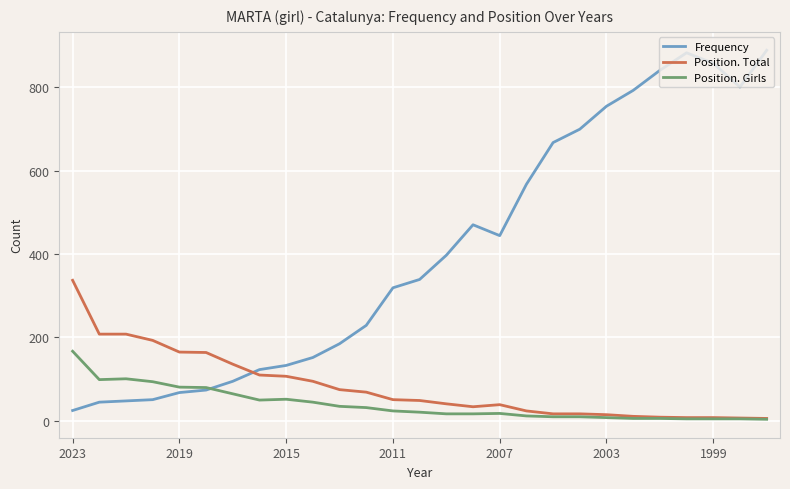

Which series has the largest range (max minus min)?

Frequency